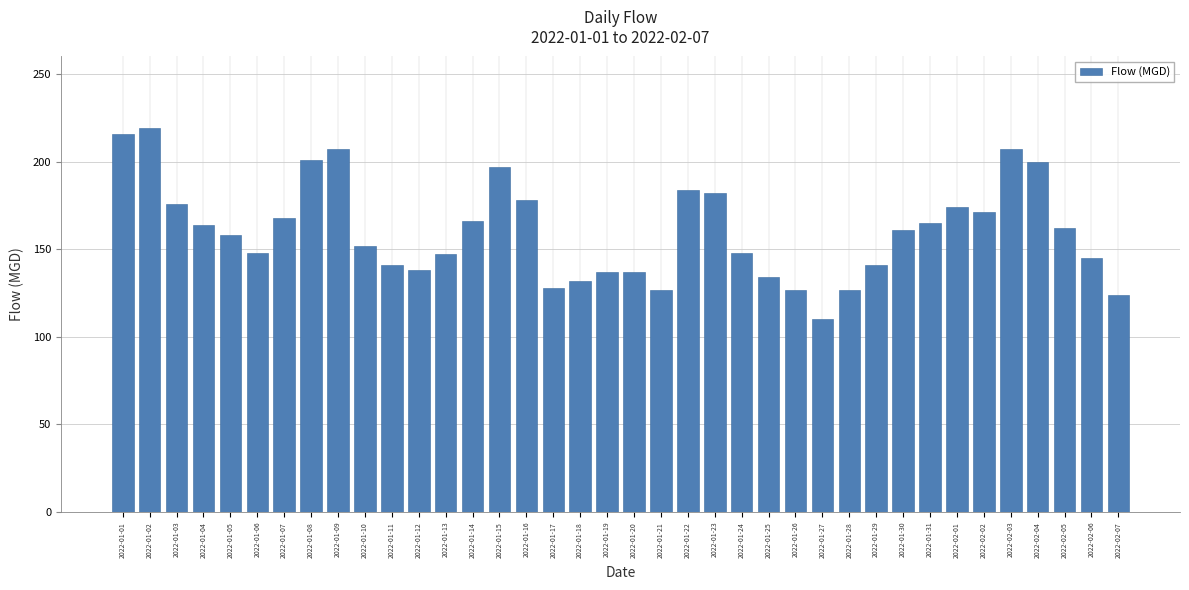

What is the value of the 24th bar from the left?

148